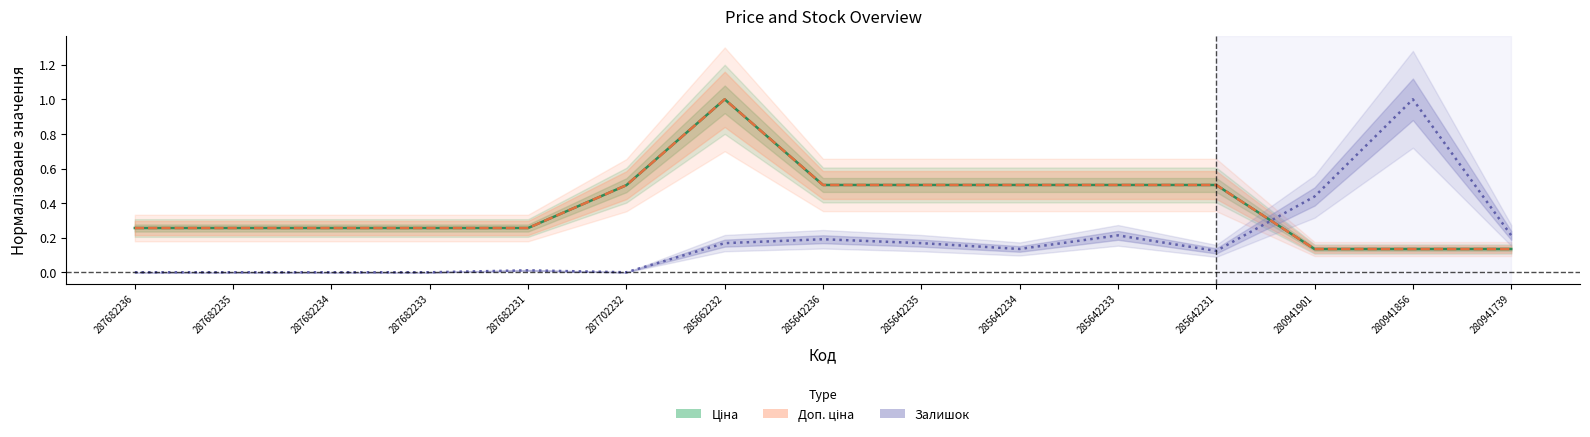

Reading left to right, extract all data points from this chart.

Ціна: 287682236=0.3	287682235=0.3	287682234=0.3	287682233=0.3	287682231=0.3	287702232=0.5	285662232=1.0	285642236=0.5	285642235=0.5	285642234=0.5	285642233=0.5	285642231=0.5	280941901=0.1	280941856=0.1	280941739=0.1
Доп. ціна: 287682236=0.3	287682235=0.3	287682234=0.3	287682233=0.3	287682231=0.3	287702232=0.5	285662232=1.0	285642236=0.5	285642235=0.5	285642234=0.5	285642233=0.5	285642231=0.5	280941901=0.1	280941856=0.1	280941739=0.1
Залишок: 287682236=0.0	287682235=0.0	287682234=0.0	287682233=0.0	287682231=0.0	287702232=0.0	285662232=0.2	285642236=0.2	285642235=0.2	285642234=0.1	285642233=0.2	285642231=0.1	280941901=0.4	280941856=1.0	280941739=0.2